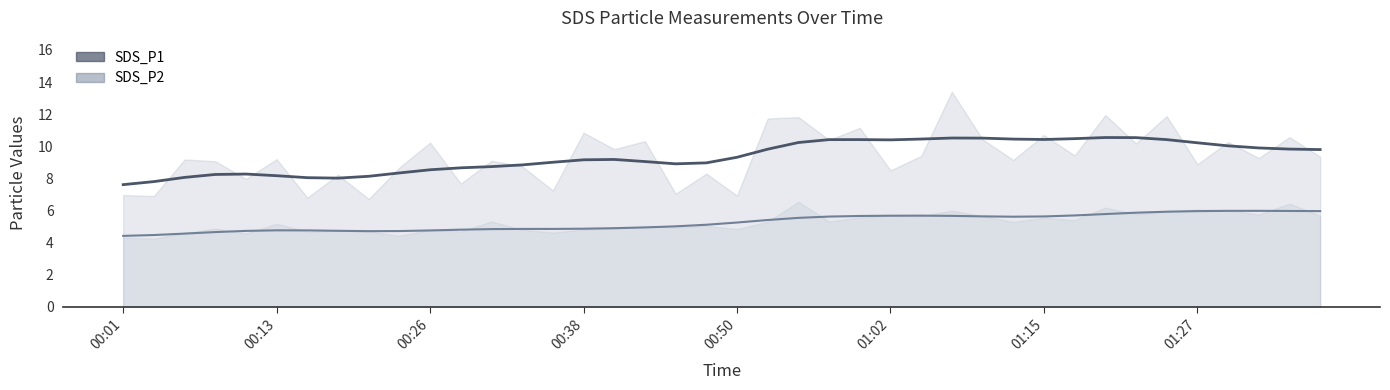

At which category does SDS_P1 reach its first local valley?

00:03